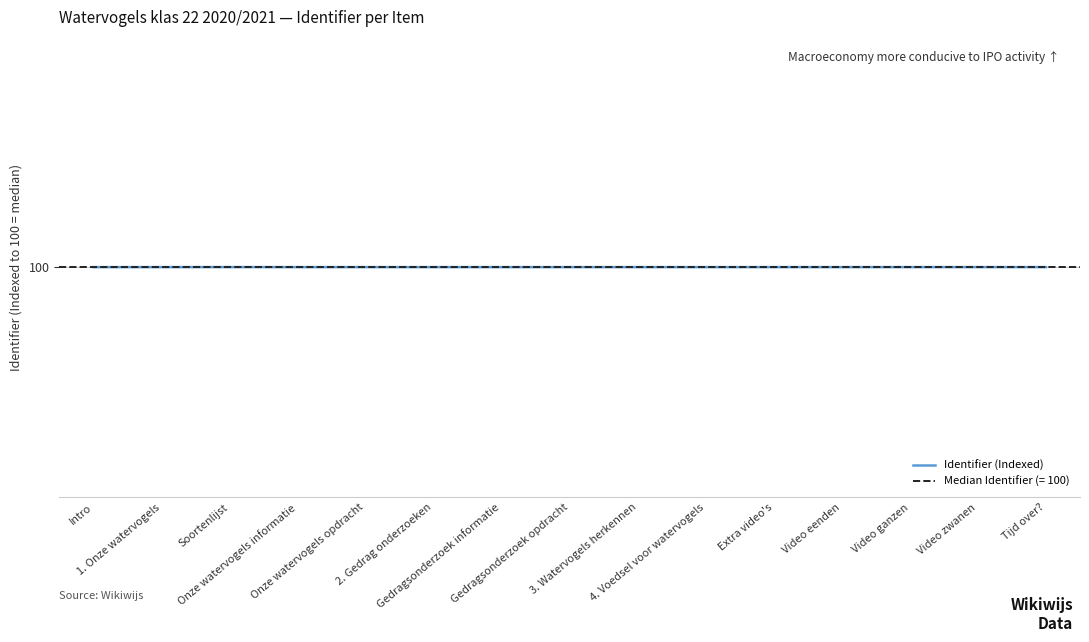

What is the sum of all values?

1500.0